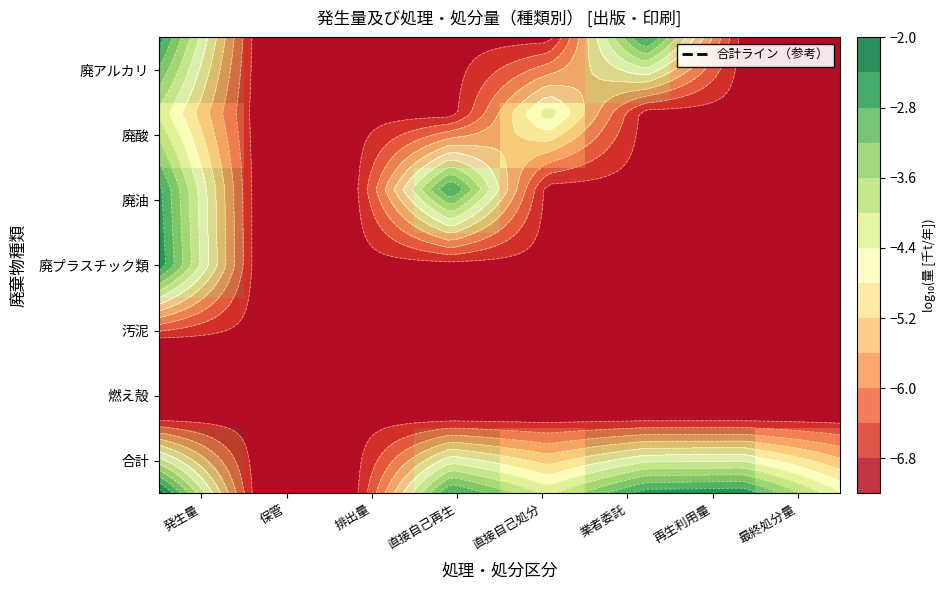

Which has a higher value, 保管 or 業者委託?

業者委託